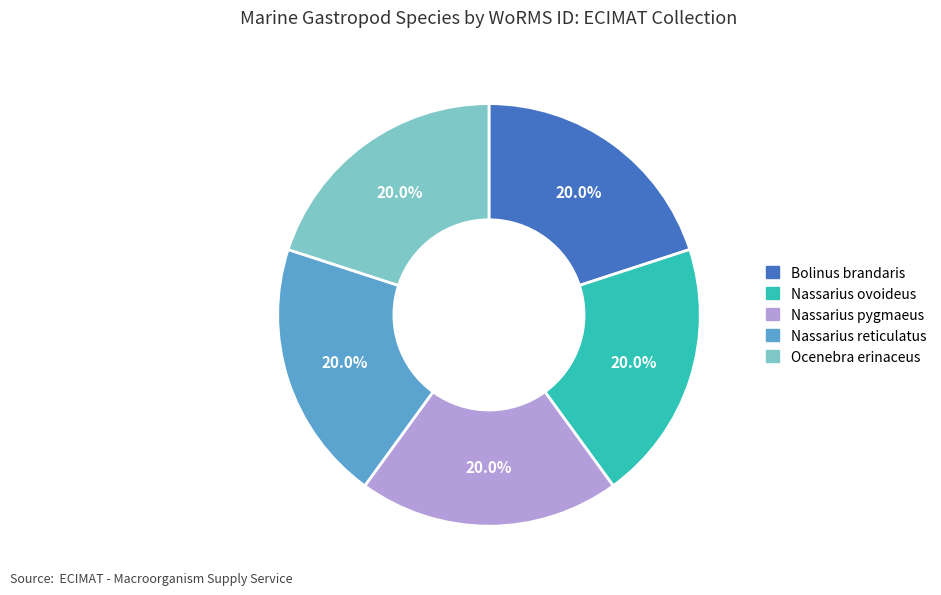

Approximately how many times larger is the value at Nassarius reticulatus compared to Nassarius ovoideus?

1.0